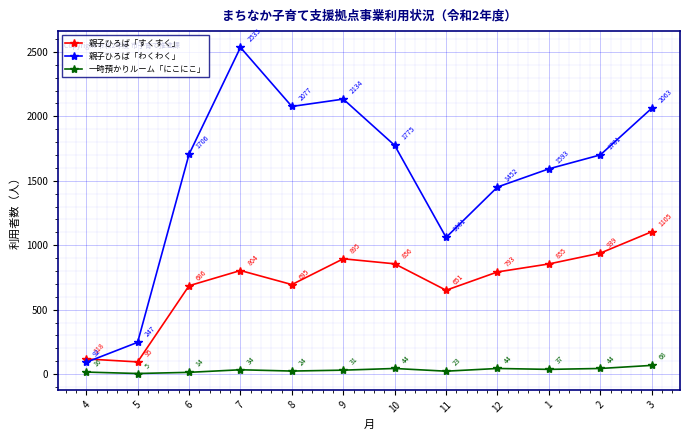

Which category has the lowest value in the 親子ひろば「わくわく」 series?

4